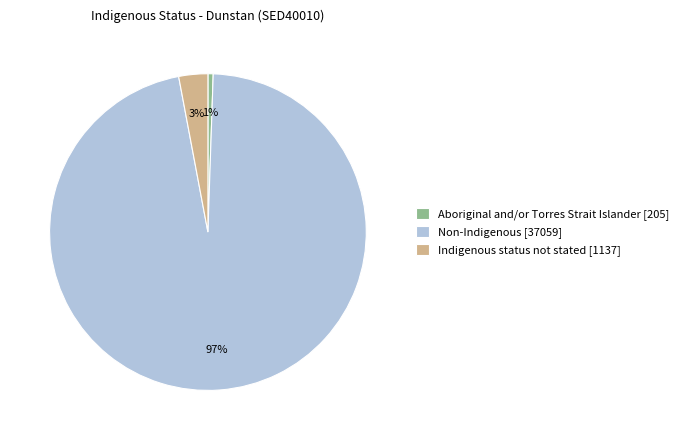

To the nearest percent, what is the average slice percentage?

33%